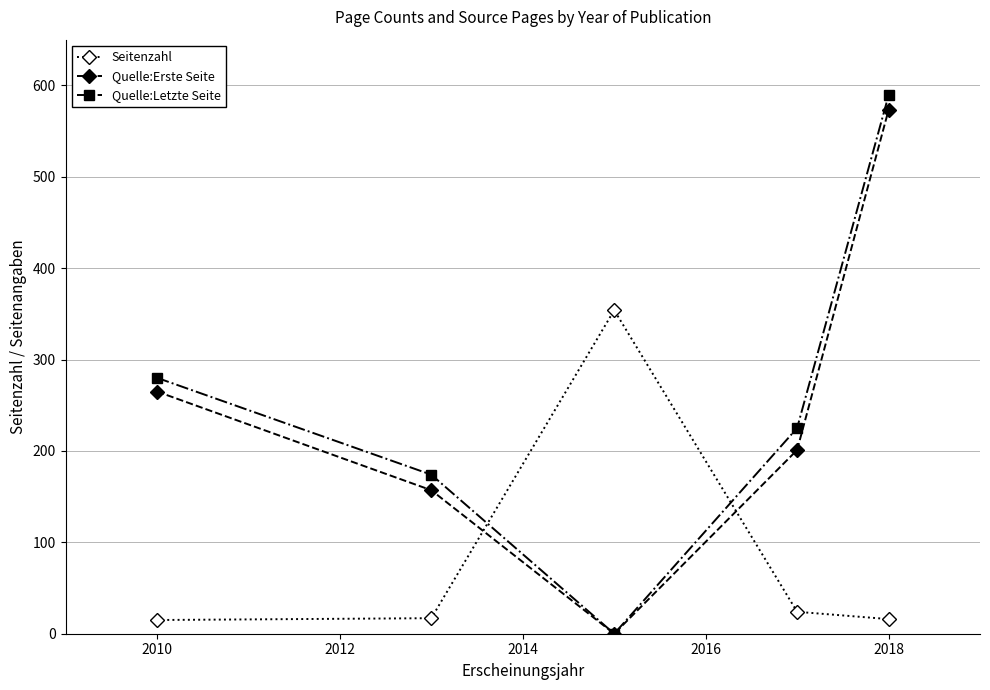

Which series has the widest spread of values?

Quelle:Letzte Seite